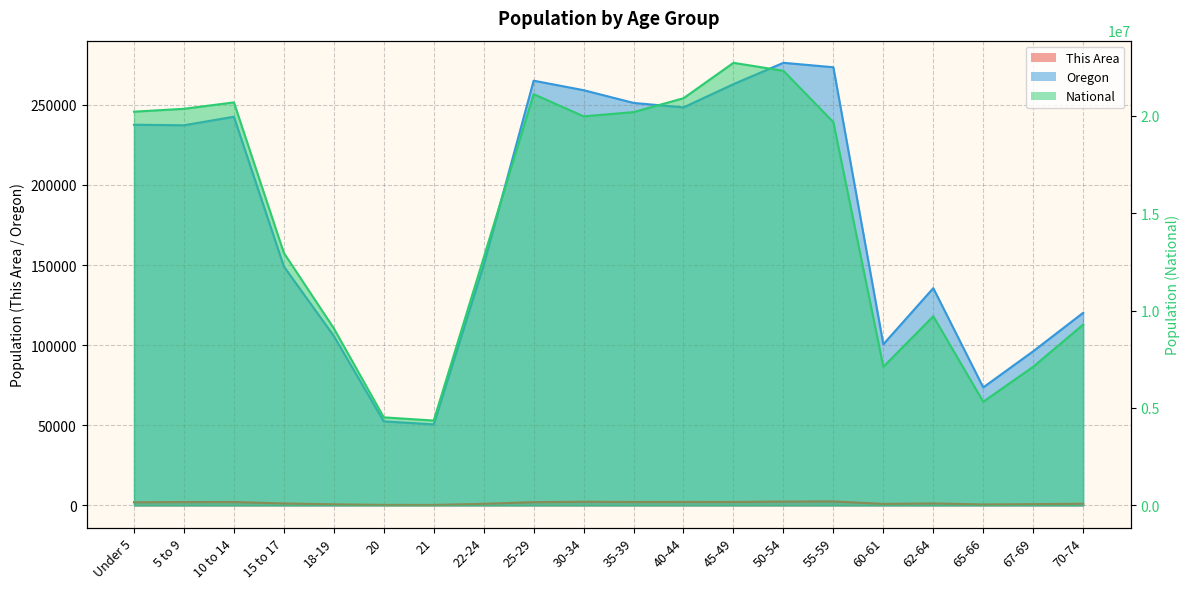

At how many categories does at least one series exceed 10974693?

12